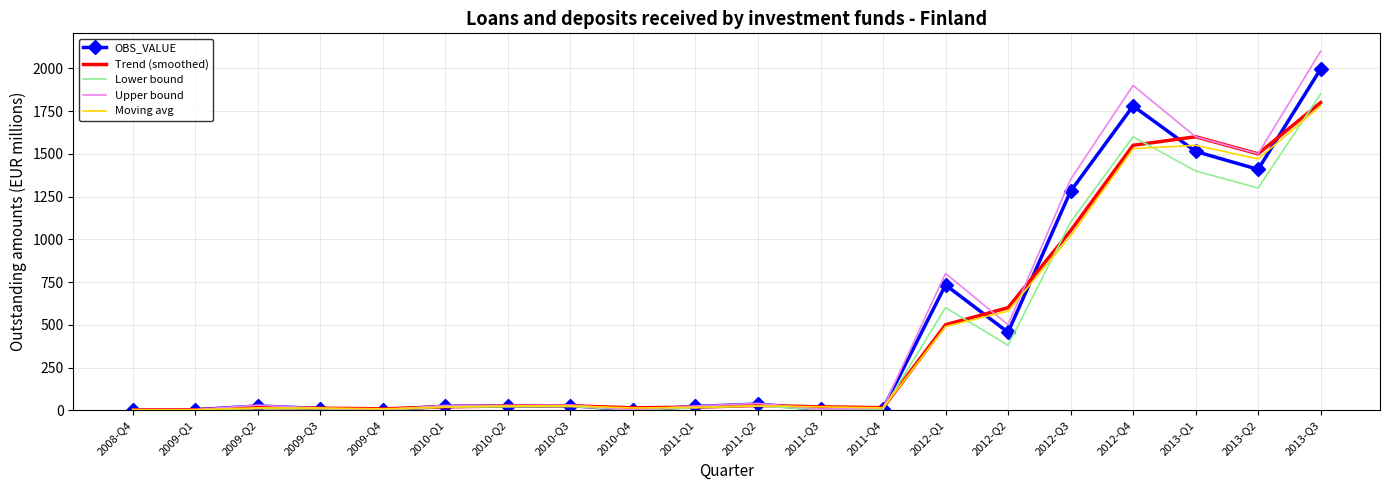

What is the maximum value shown in the chart?

2100